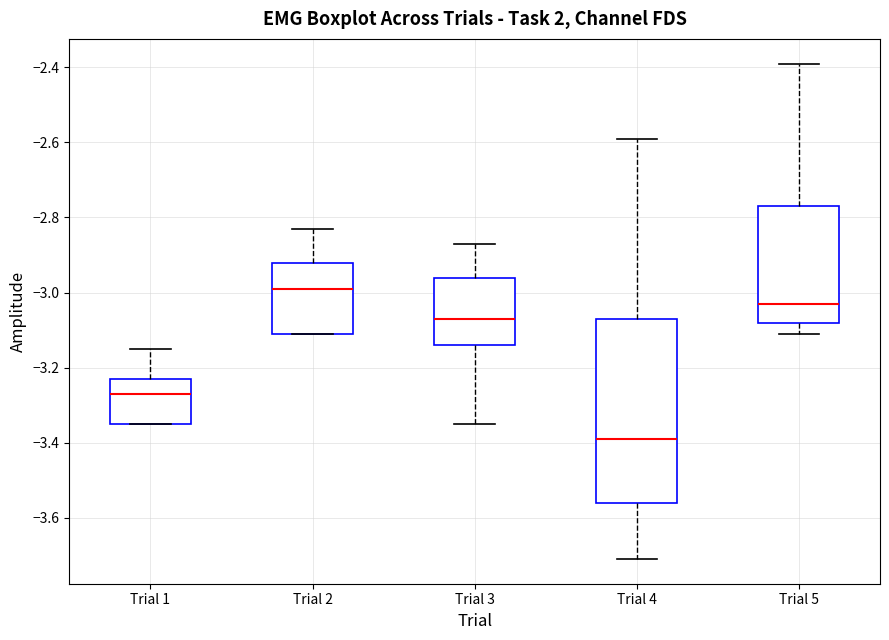

Reading left to right, transcribe this box plot: for each box, give where its median line is, the range the box spans, and where its two whiskers end, as read against the y-axis. The values are not printed on the chart, so give them approximately, as read against the axis.

Trial 1: median -3.26, box -3.34 to -3.22, whiskers -3.34 to -3.14
Trial 2: median -2.98, box -3.10 to -2.92, whiskers -3.10 to -2.82
Trial 3: median -3.06, box -3.14 to -2.96, whiskers -3.34 to -2.86
Trial 4: median -3.38, box -3.56 to -3.06, whiskers -3.70 to -2.58
Trial 5: median -3.02, box -3.08 to -2.76, whiskers -3.10 to -2.38